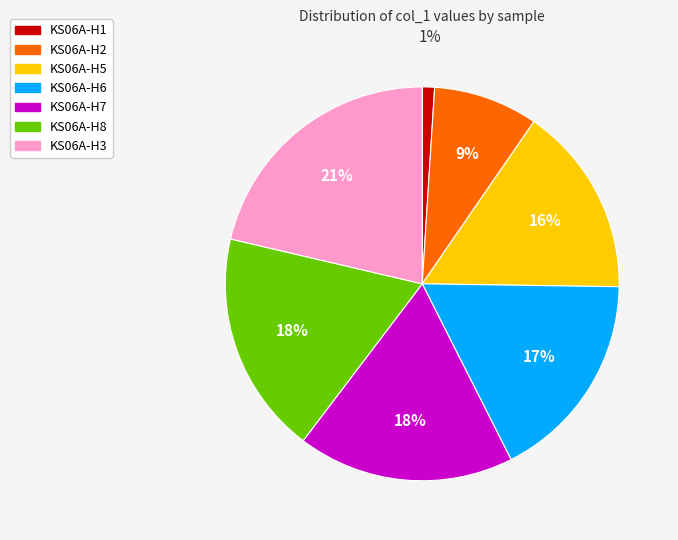

To the nearest percent, what percentage of the pie is KS06A-H6?

17%